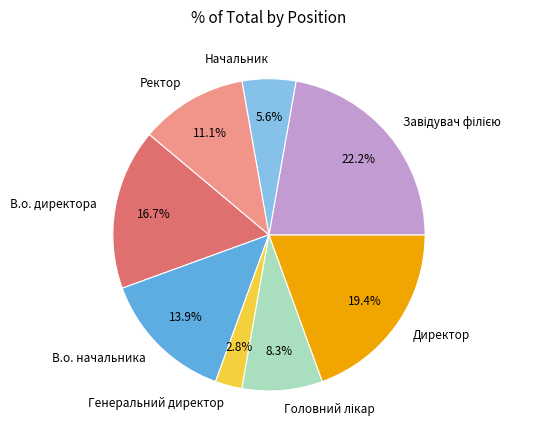

Which slice is the smallest?

Генеральний директор